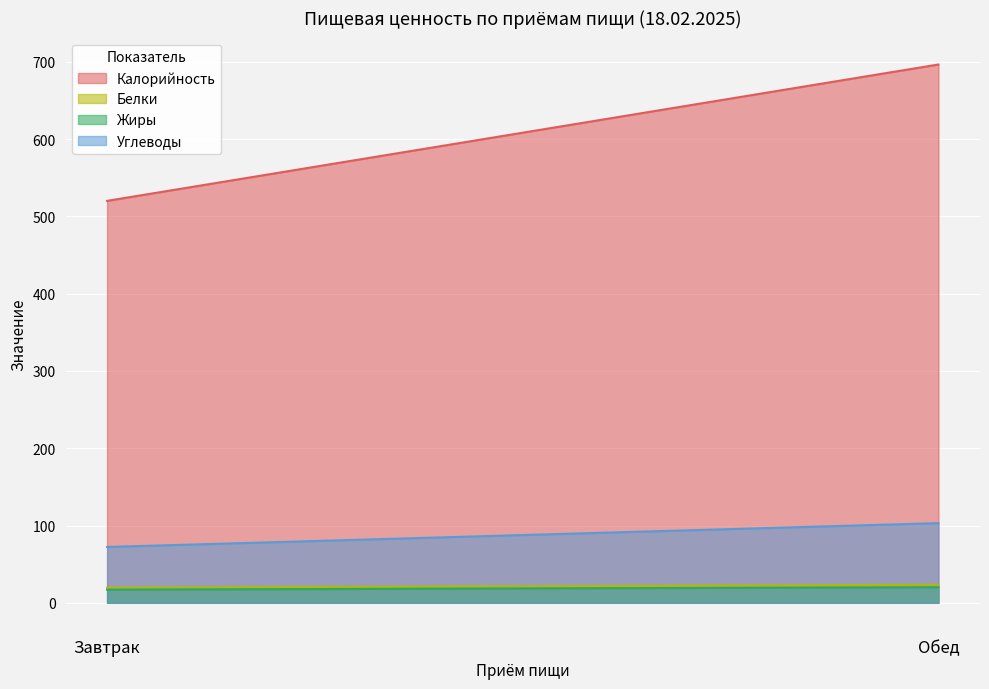

How many lines are shown in the chart?

4